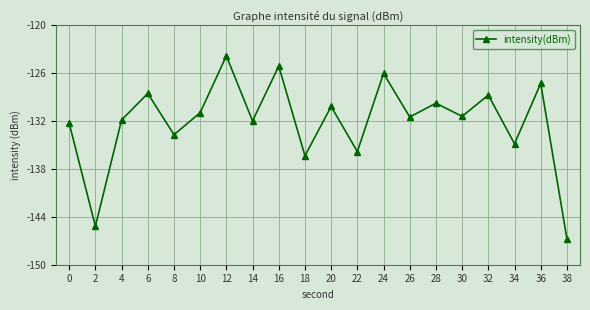

What is the difference between the values at 34 and 26?

3.3